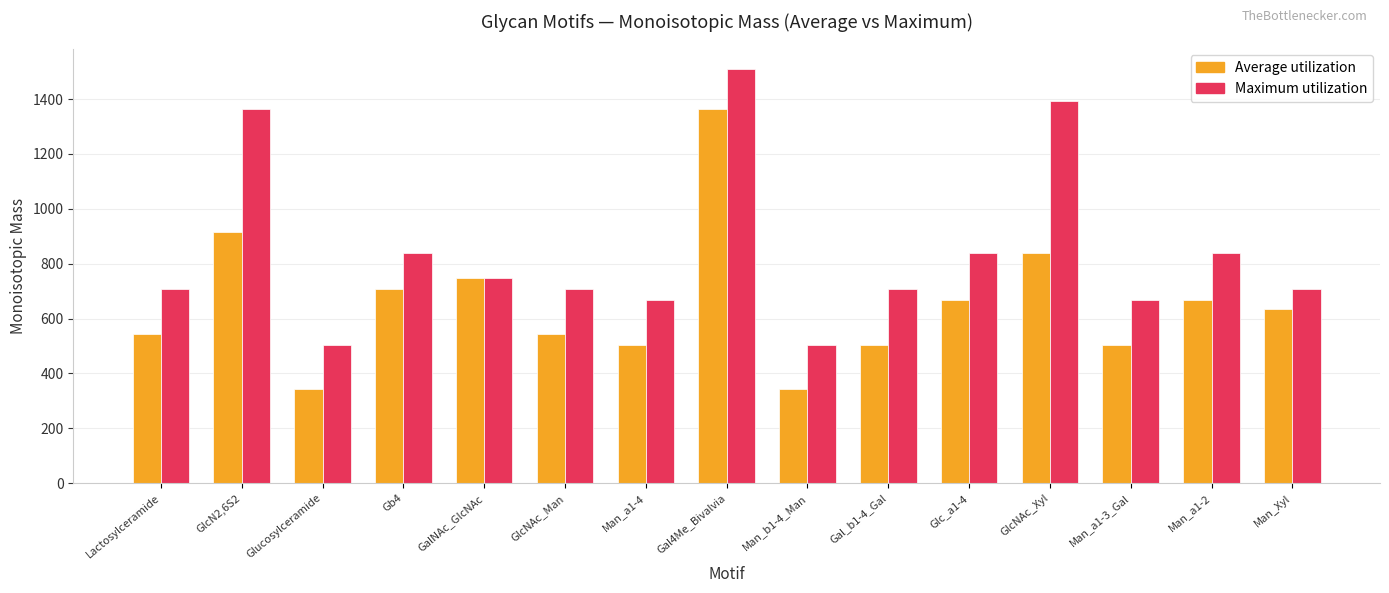

What is the difference between the maximum and minimum values in the Maximum utilization series?

1004.4